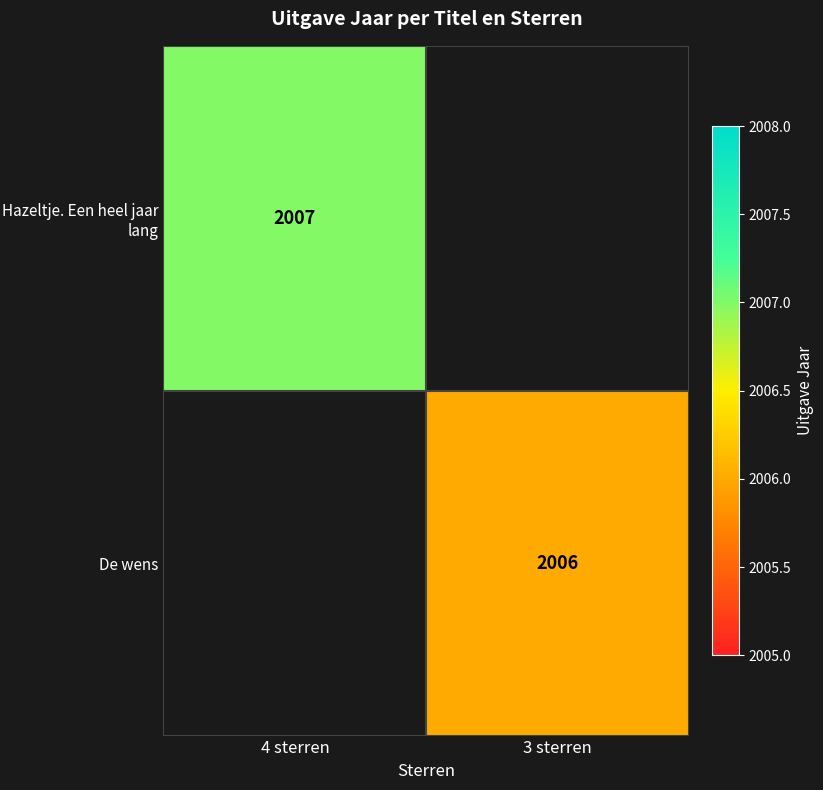

The value of De wens at 3 sterren is 3199. True or false?

False